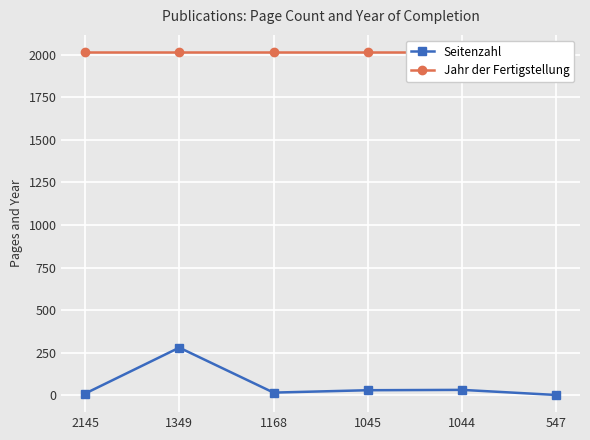

What is the sum of the Jahr der Fertigstellung values at 1168 and 1044?

4030